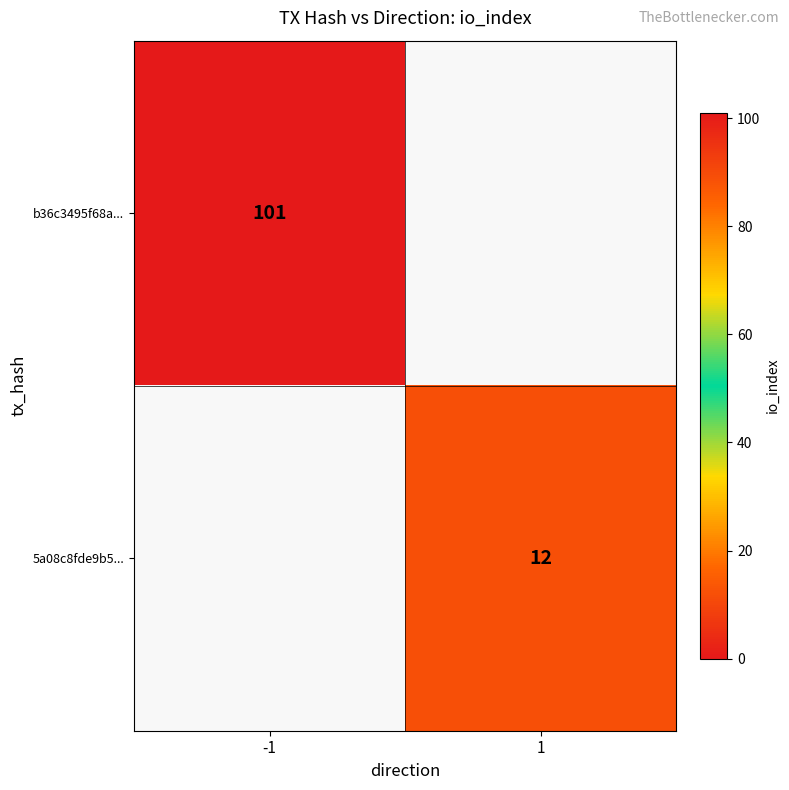

Which category has the lowest value across all series?

1